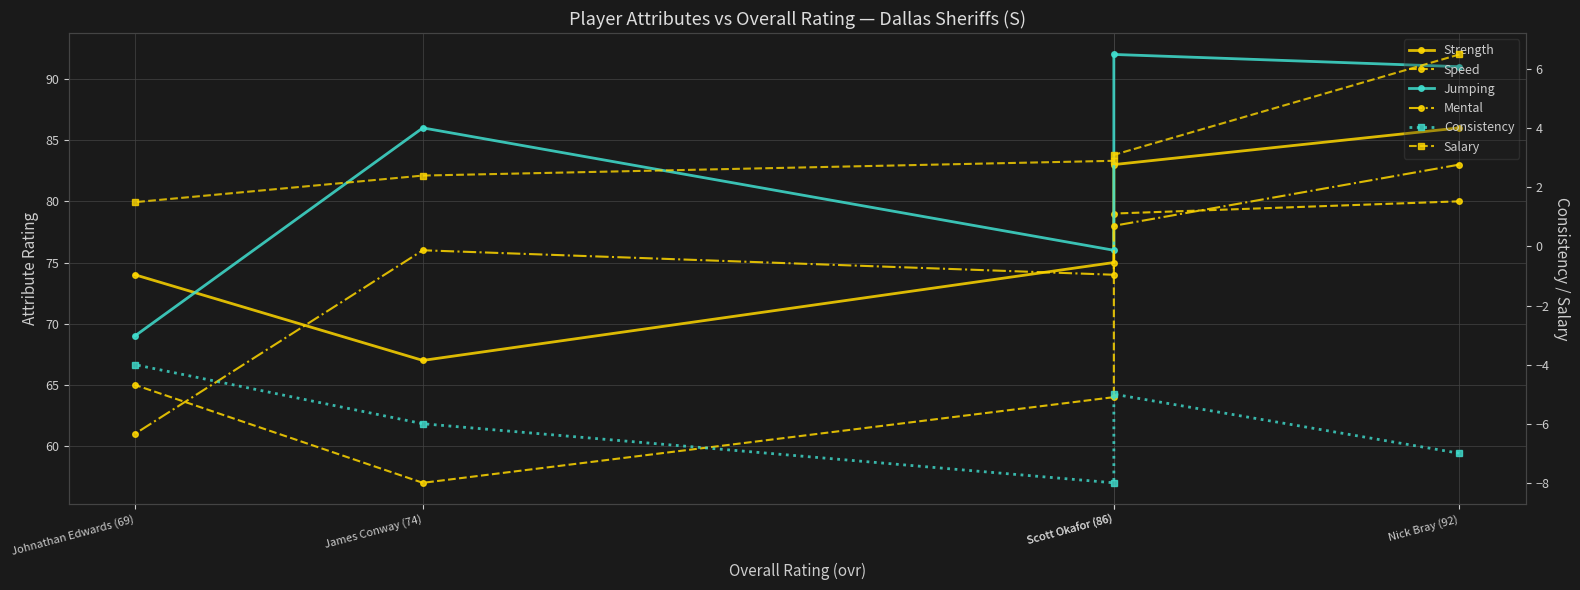

Which series has the widest spread of values?

Speed